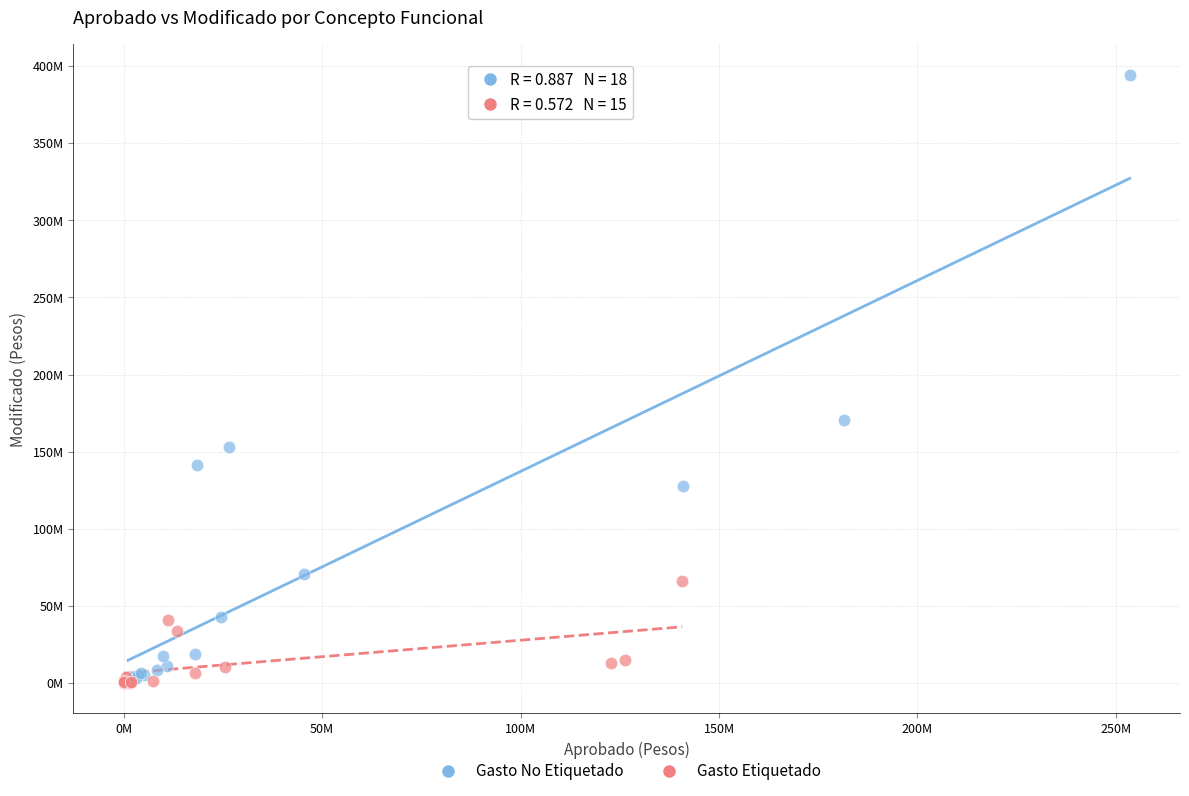

Which series has the largest Y range (max minus min)?

Gasto No Etiquetado